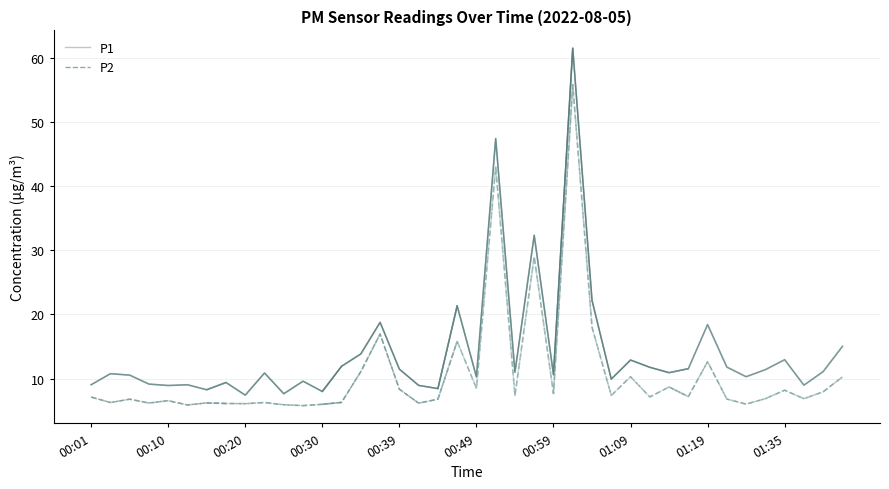

True or false: P2 and P1 intersect in this chart.

False